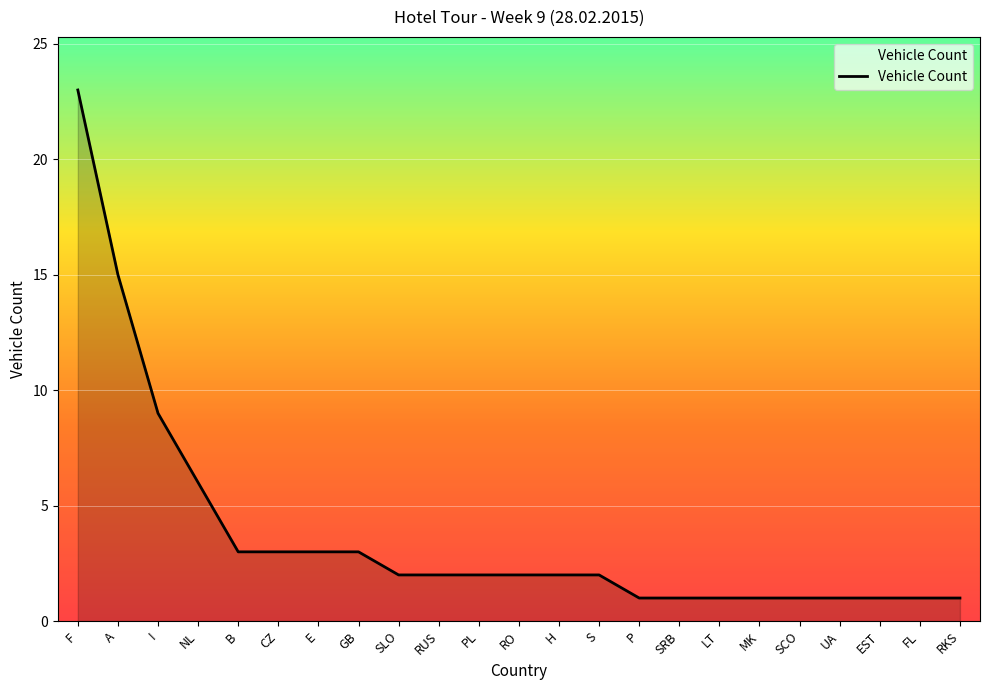

Does the chart have visible grid lines?

Yes